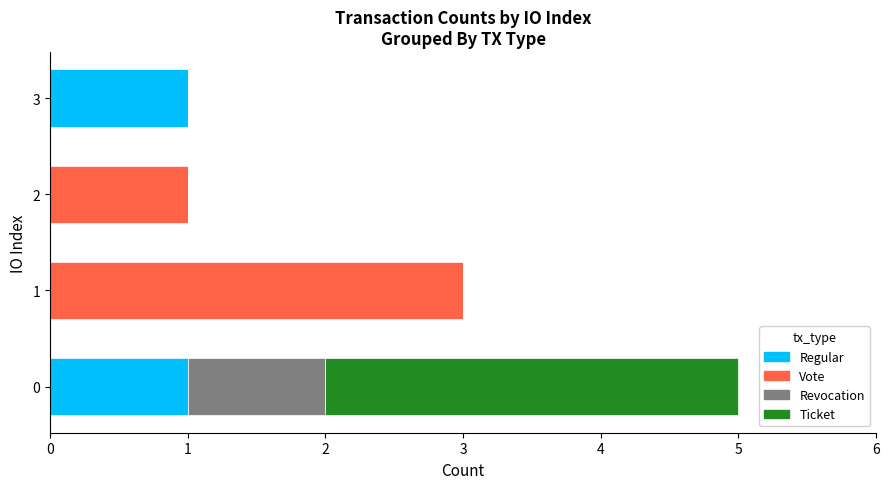

True or false: Regular has a value of 0 at 1.

True